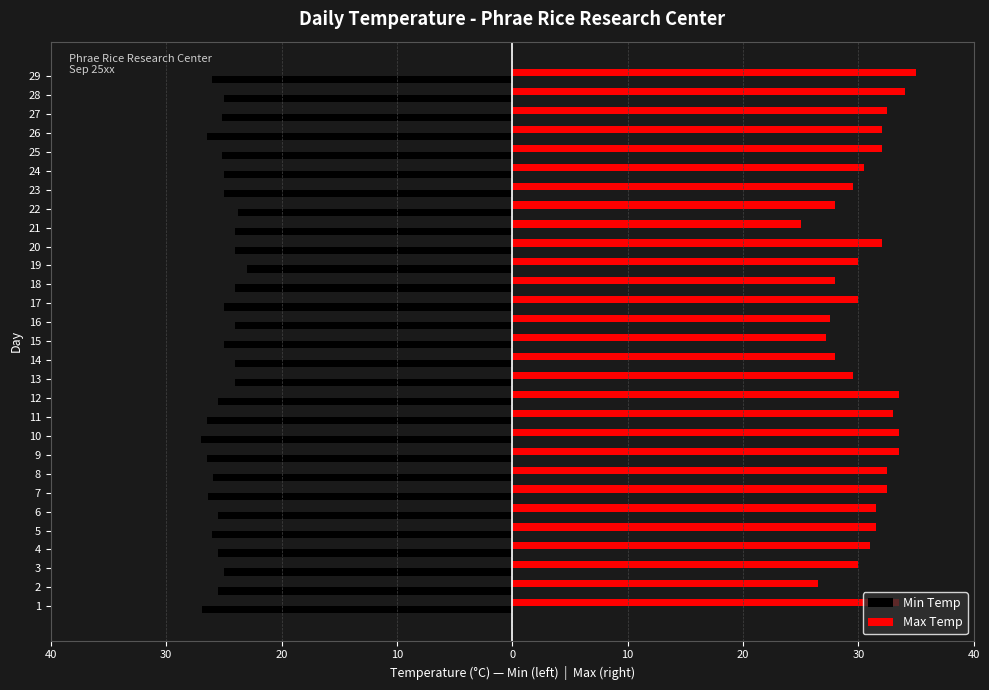

Between 22 and 26, which is larger?

22